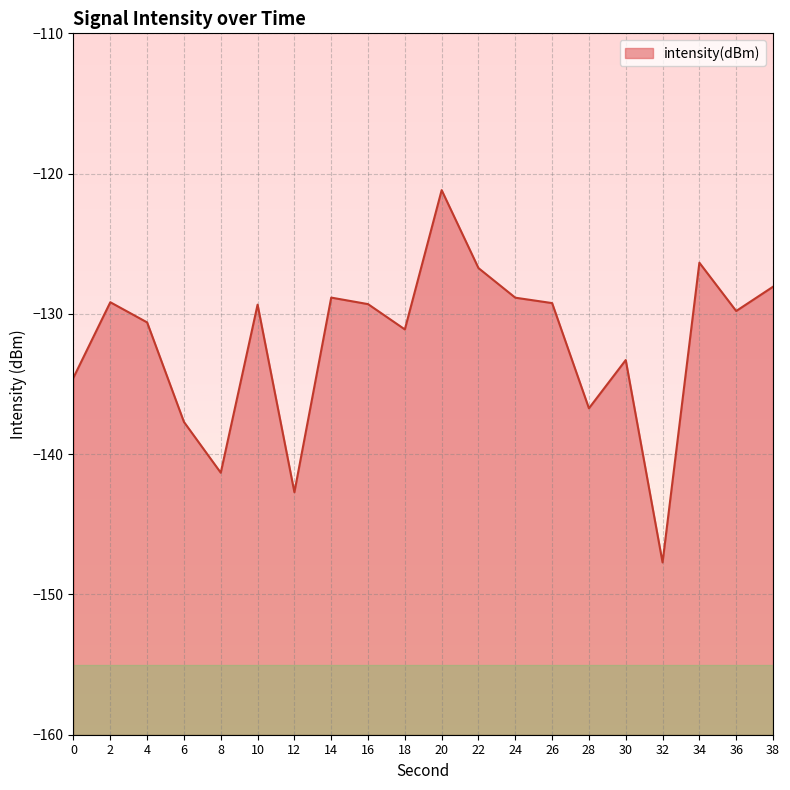

Reading left to right, what are all the values shown in this chart?

0=-134.5	2=-129.2	4=-130.6	6=-137.7	8=-141.3	10=-129.3	12=-142.7	14=-128.8	16=-129.3	18=-131.1	20=-121.2	22=-126.7	24=-128.8	26=-129.2	28=-136.7	30=-133.3	32=-147.7	34=-126.4	36=-129.8	38=-128.1